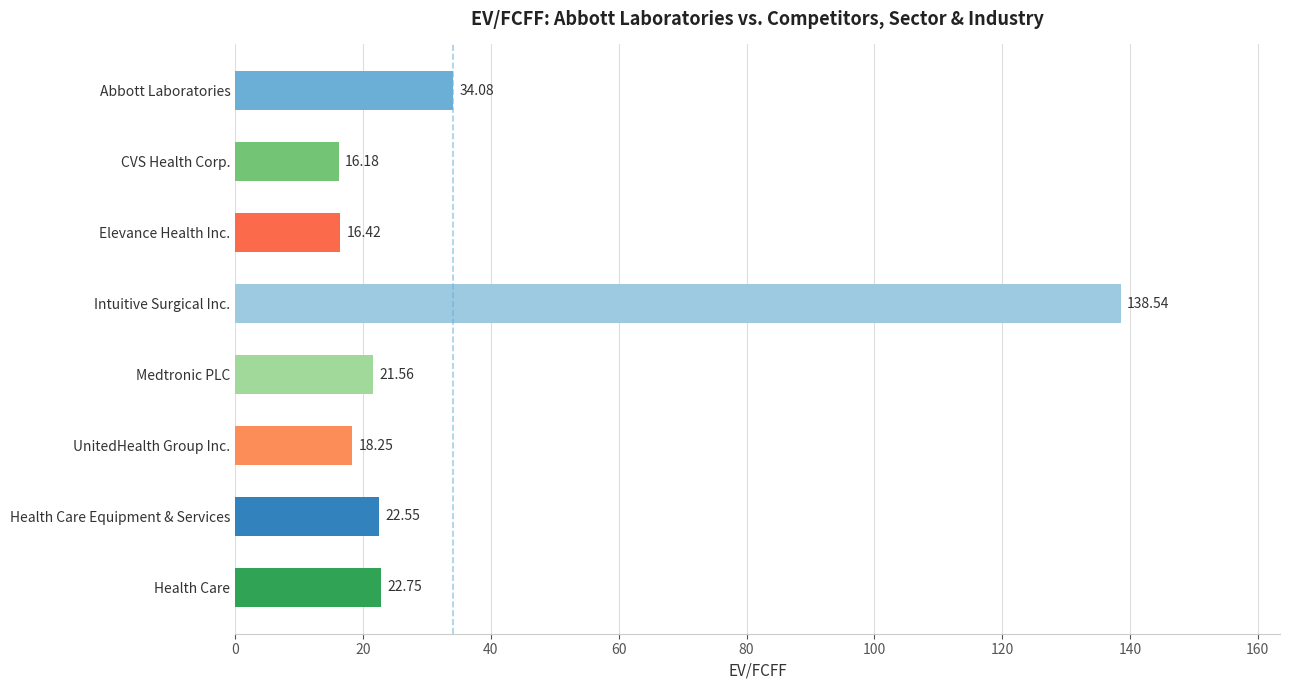

What is the ratio of the value at Medtronic PLC to the value at Health Care Equipment & Services?

1.0